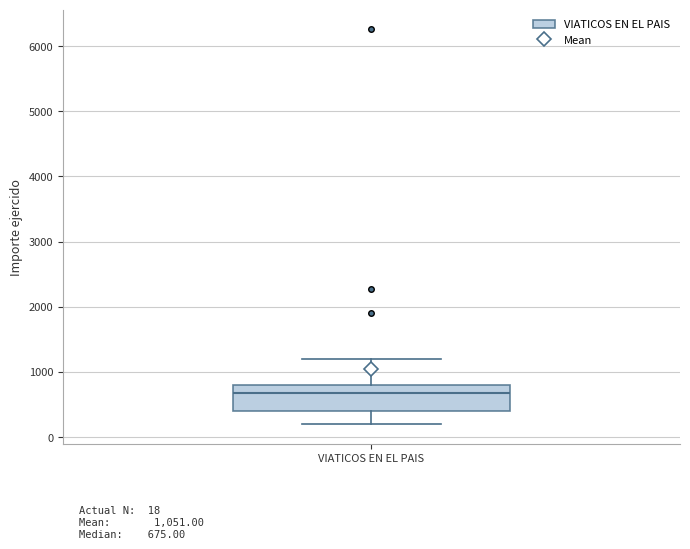

Read this box plot against the y-axis: the position of the median line, the range covered by the box, and the ends of both whiskers. The values are not printed on the chart, so give them approximately, as read against the axis.

median 700, box 400 to 800, whiskers 200 to 1200